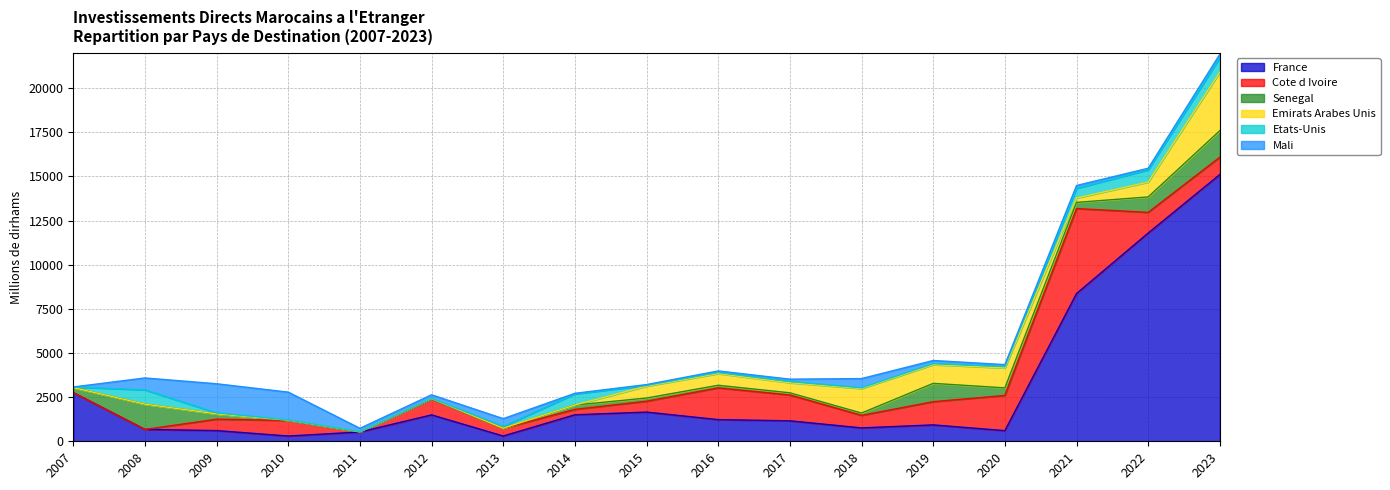

What are all the series names shown in the legend?

France, Cote d Ivoire, Senegal, Emirats Arabes Unis, Etats-Unis, Mali